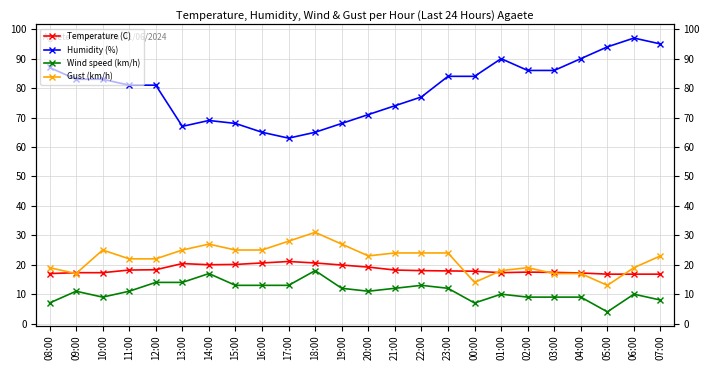

Is it true that Gust (km/h) equals 22.0 at 11:00?

True